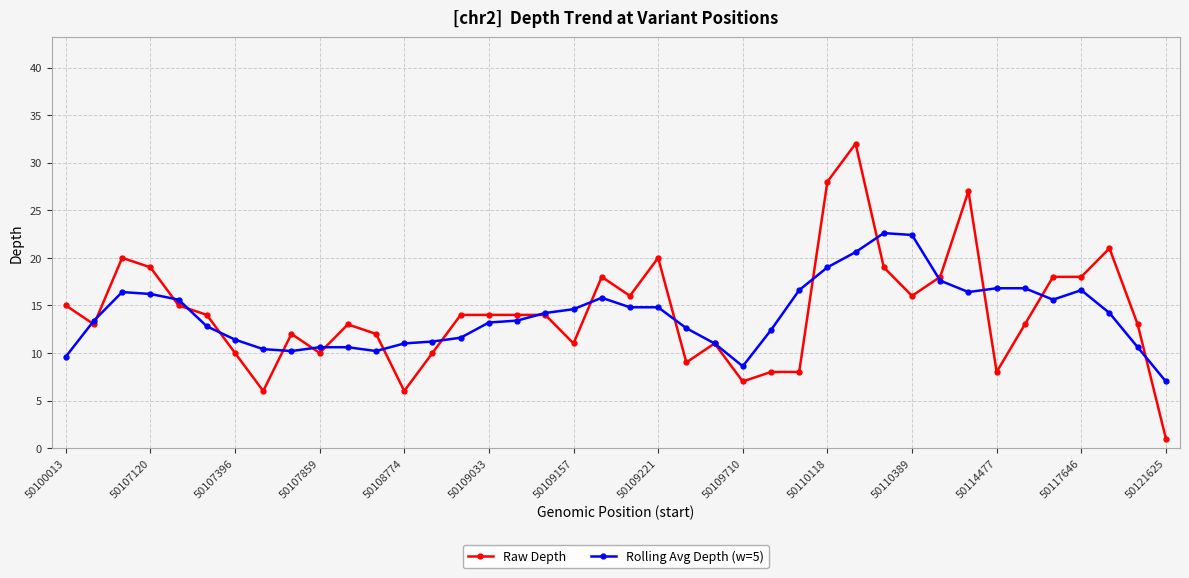

At how many categories does at least one series exceed 5?

40